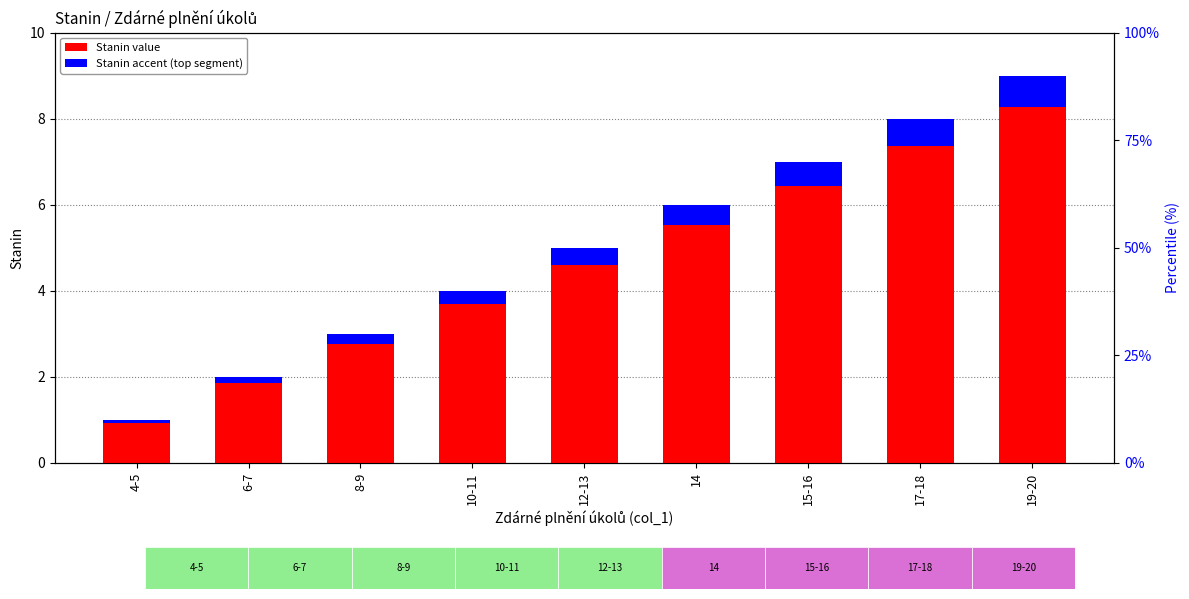

What is the difference between the Stanin values at 8-9 and 6-7?

1.0